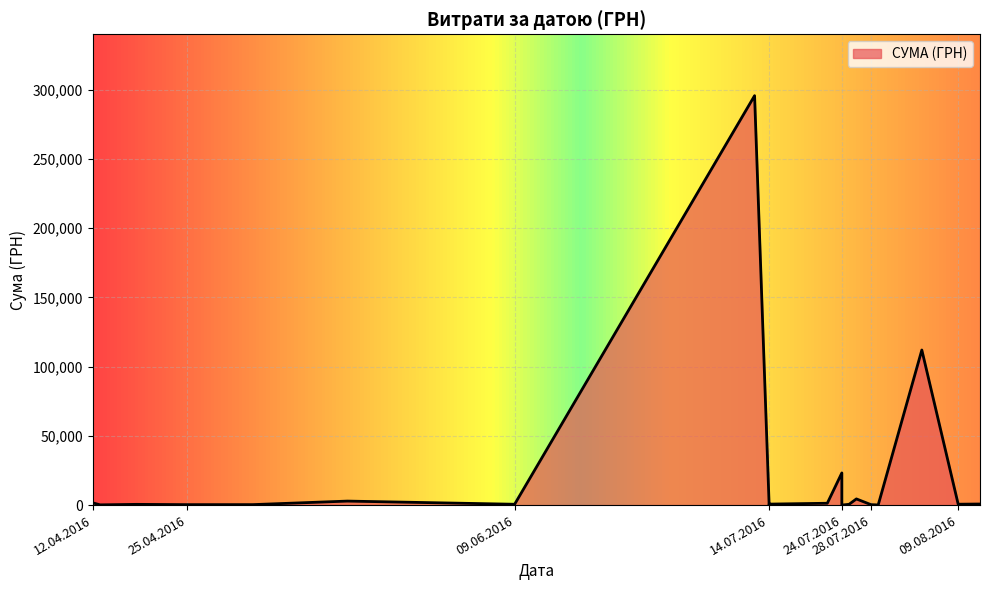

The chart shows a value of 6.0 at 24.07.2016. True or false?

False